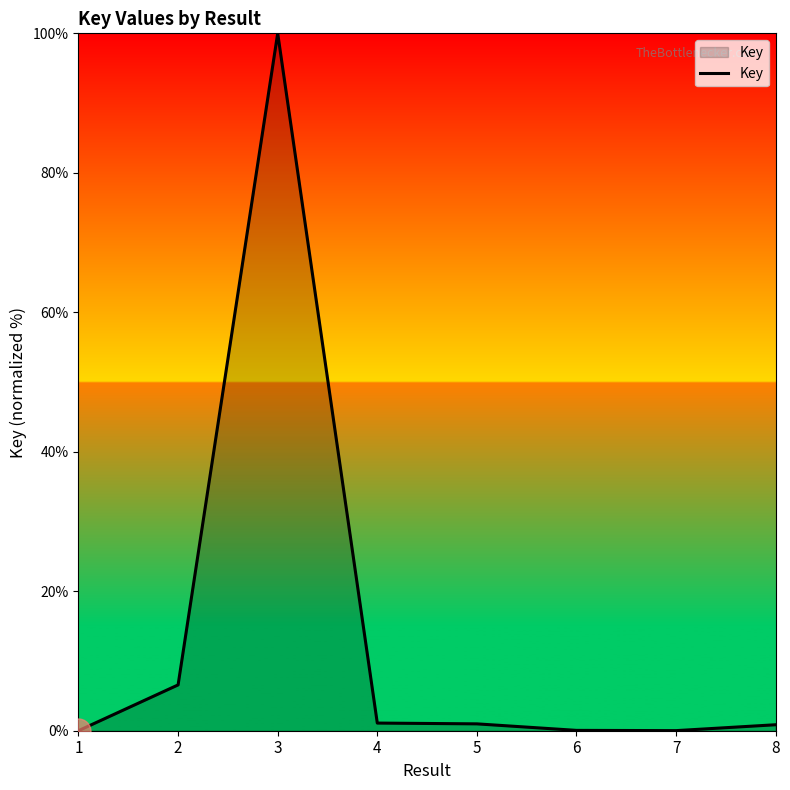

Where is the data nearest to the value 50?

2